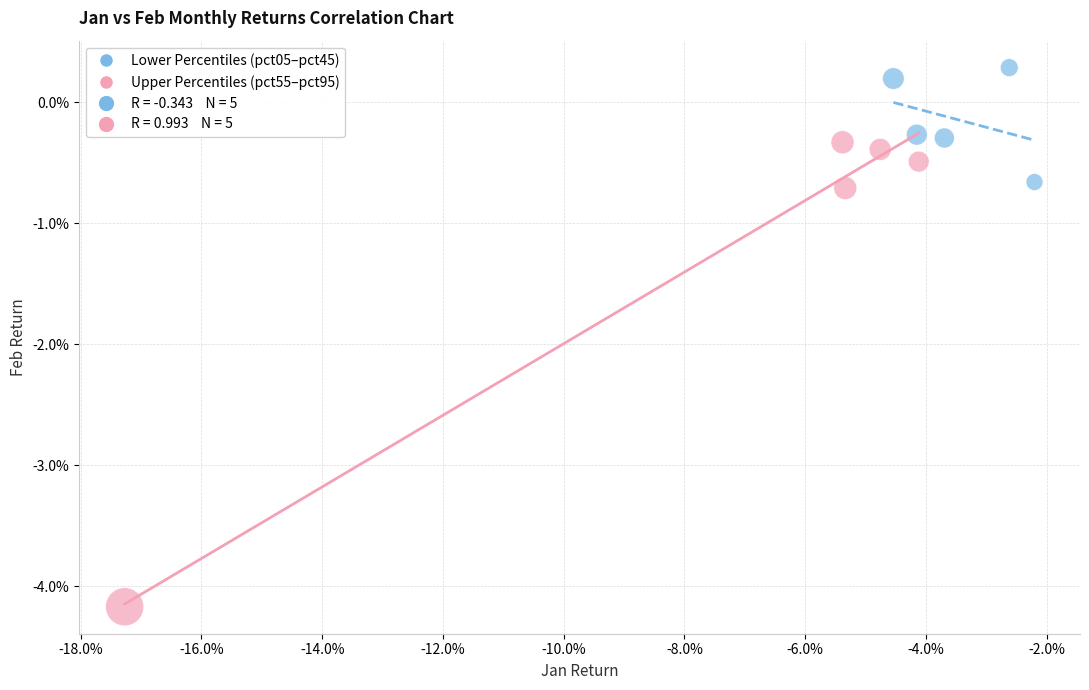

Which series reaches the minimum Y coordinate?

Upper Percentiles (pct55–pct95)